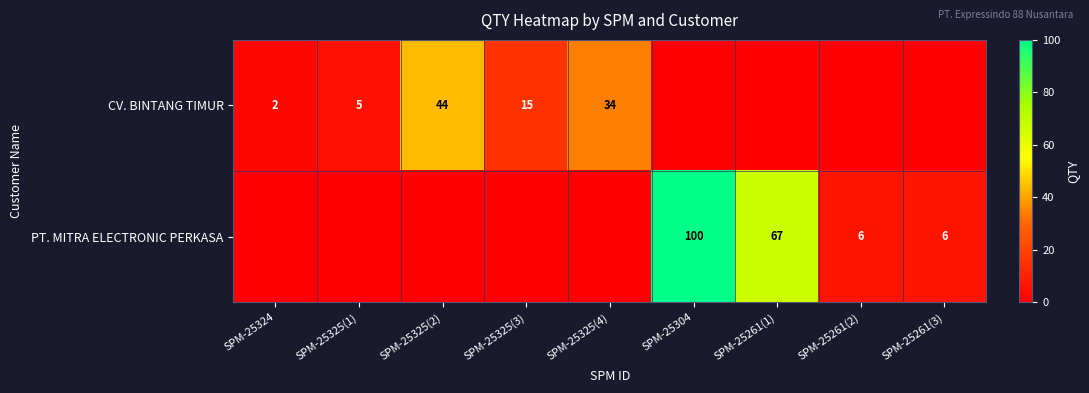

The CV. BINTANG TIMUR series shows 26 at SPM-25325(2). True or false?

False